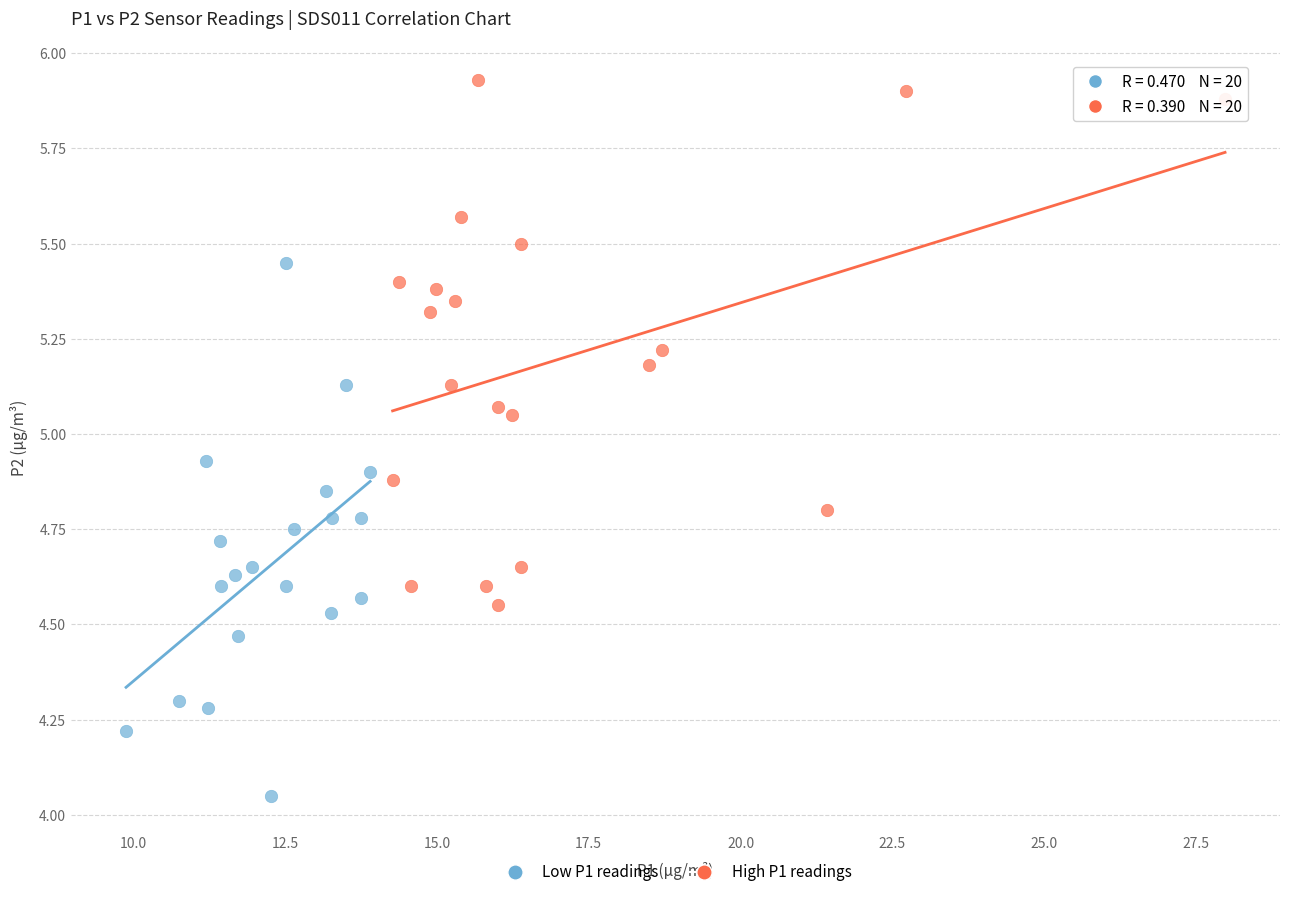

Which series reaches the minimum Y coordinate?

Low P1 readings